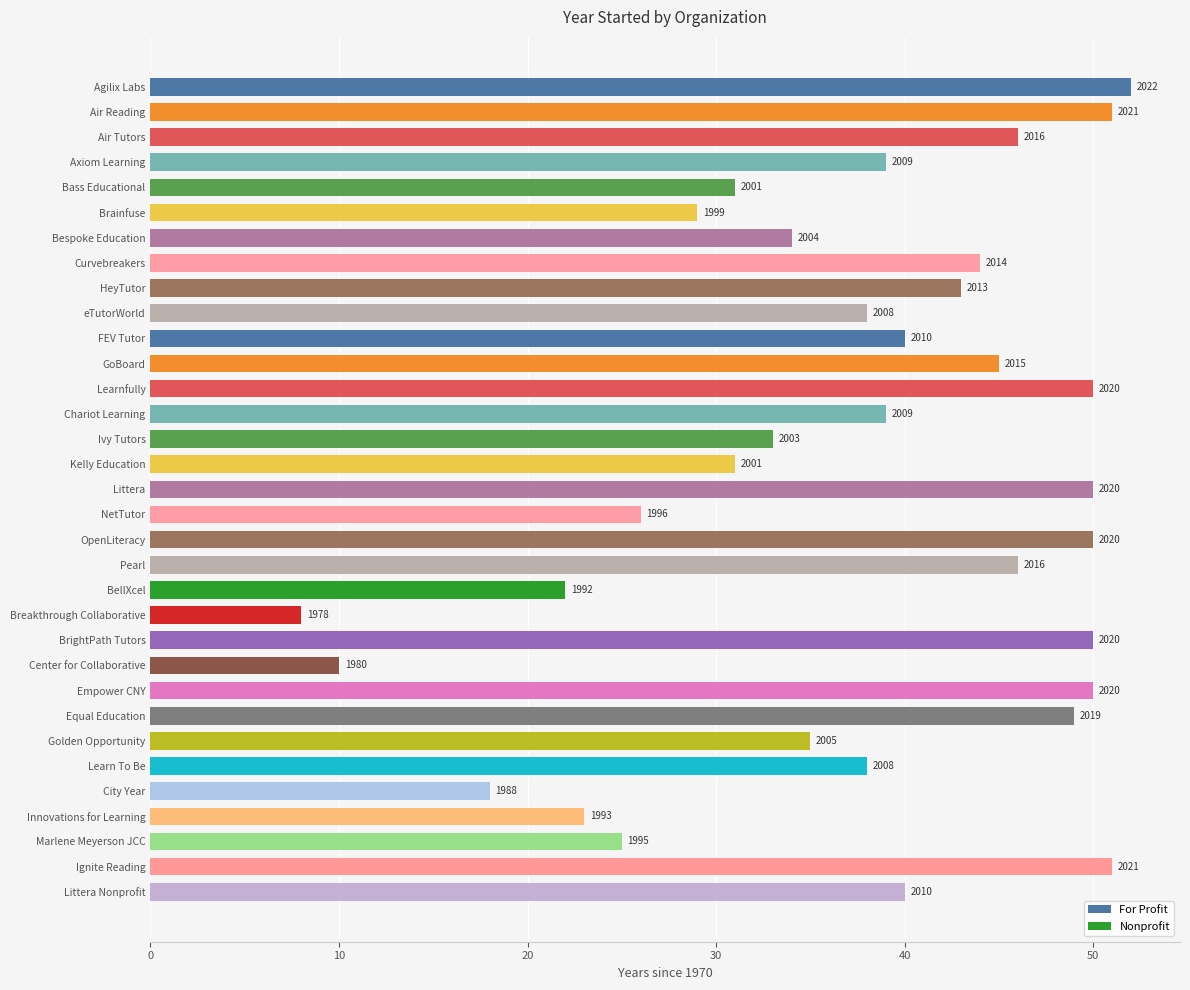

Are the bars horizontal?

Yes